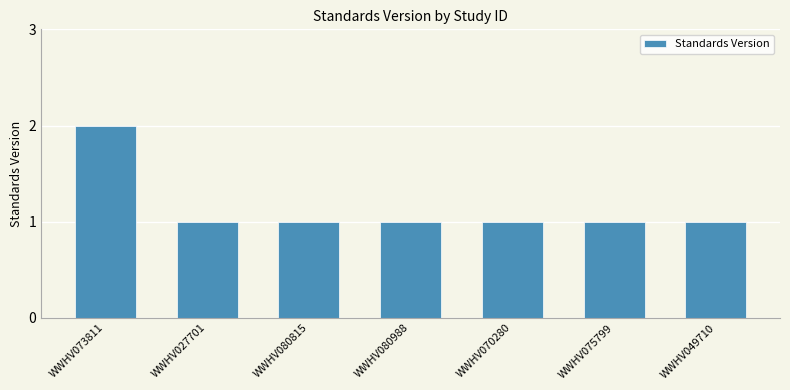

Approximately how many times larger is the value at WWHV070280 compared to WWHV080815?

1.0